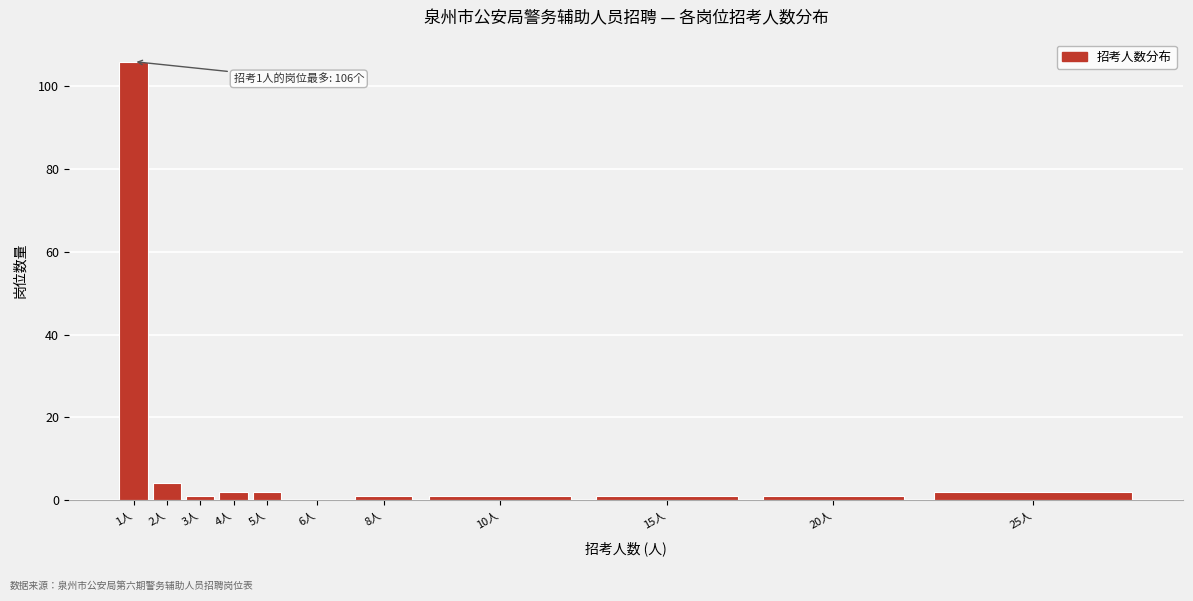

Reading left to right, extract all data points from this chart.

1人=106	2人=4	3人=1	4人=2	5人=2	6人=0	8人=1	10人=1	15人=1	20人=1	25人=2